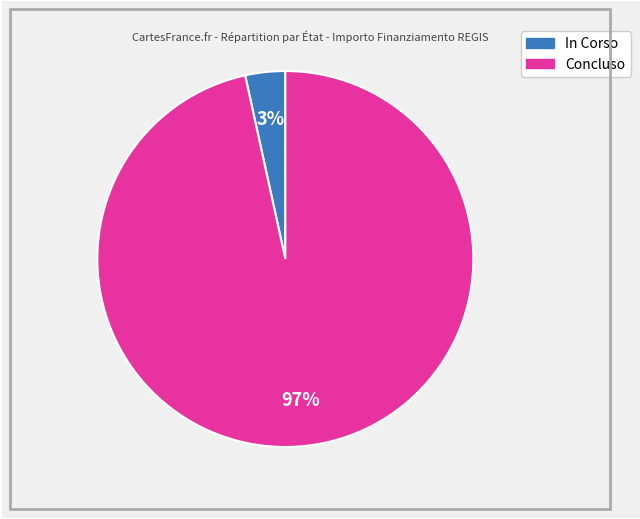

Does any single category account for the majority?

Yes